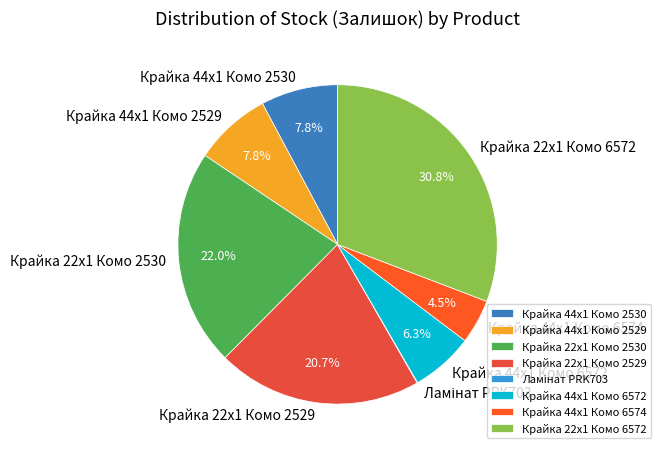

What is the largest slice in the pie chart?

Крайка 22x1 Комо 6572